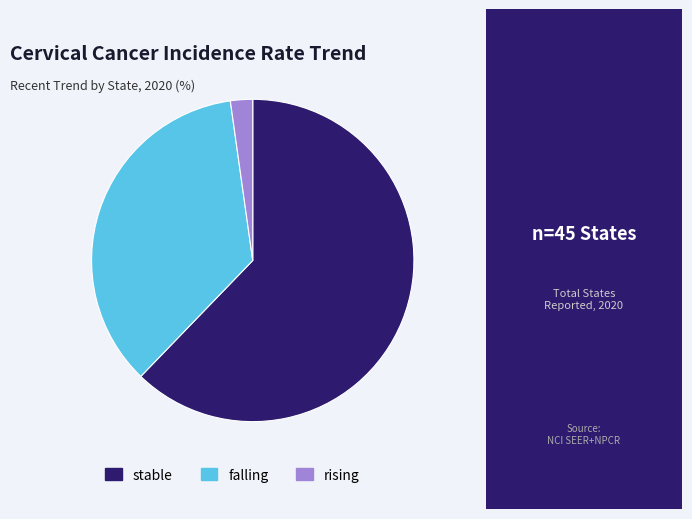

How many slices are in this pie chart?

3